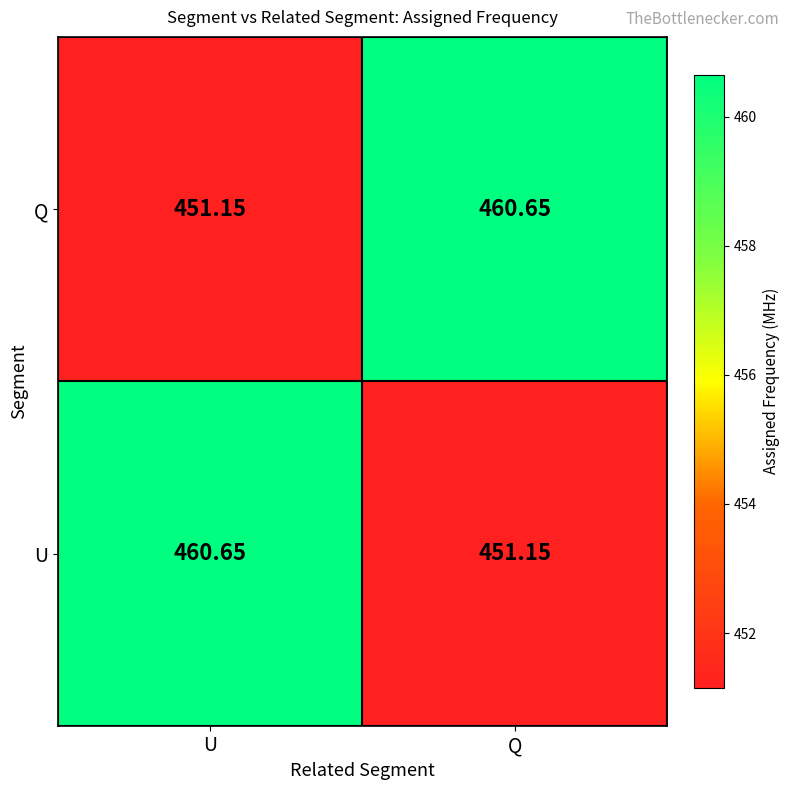

How many series are shown in this chart?

2